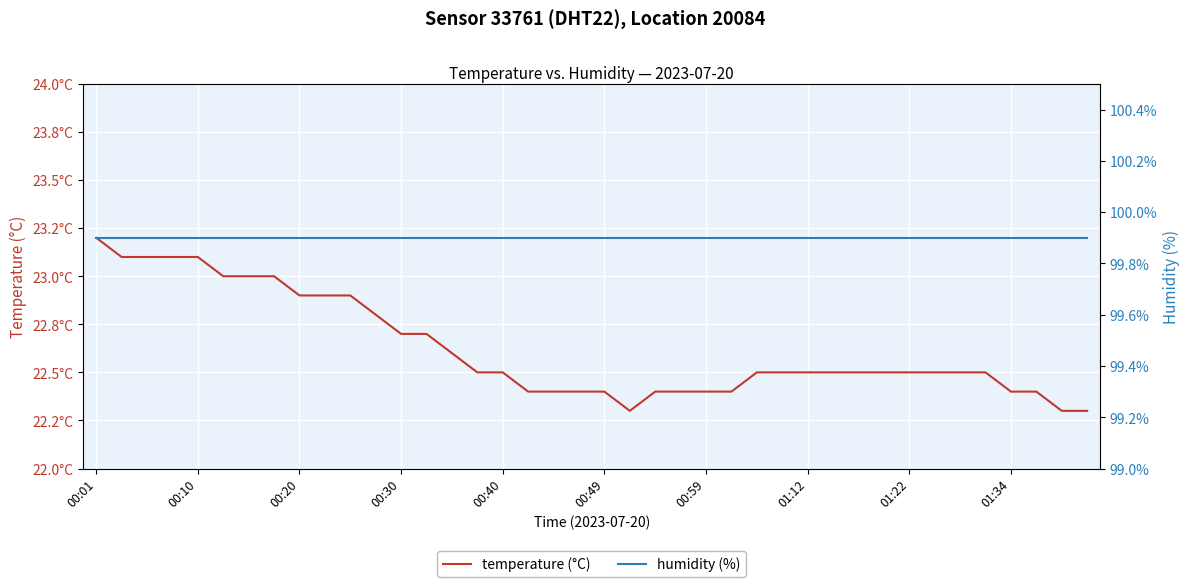

Does the chart display data point markers on the line(s)?

No